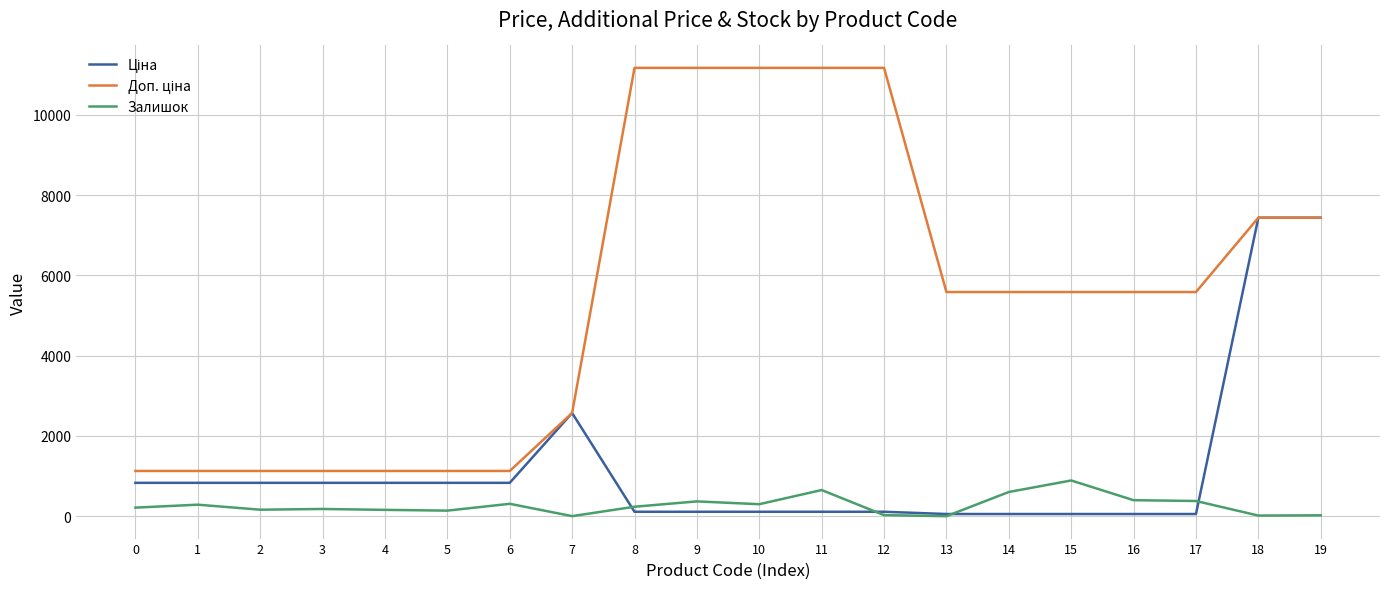

What is the total value across all series at 0?

2175.4